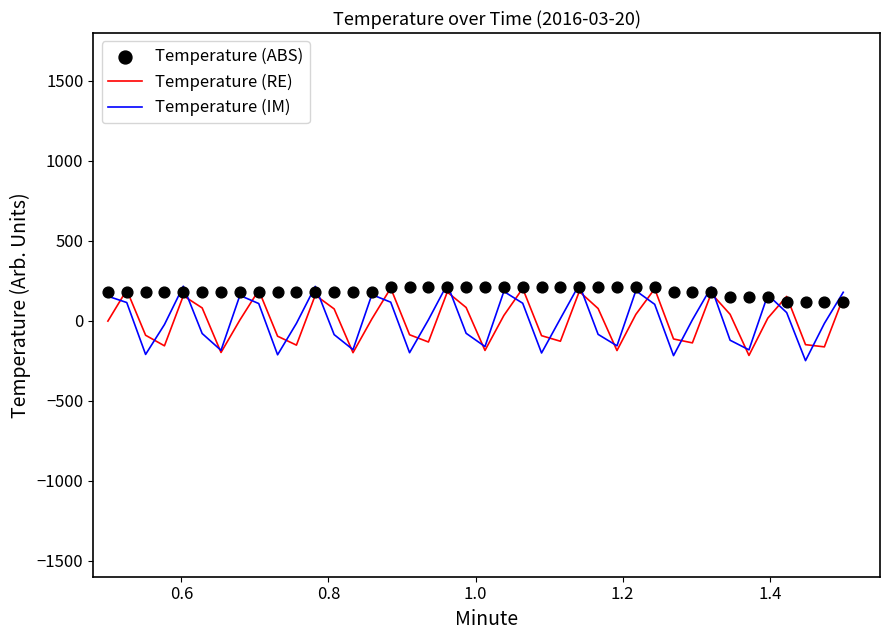

Which series has the largest total across all categories?

Temperature (ABS)